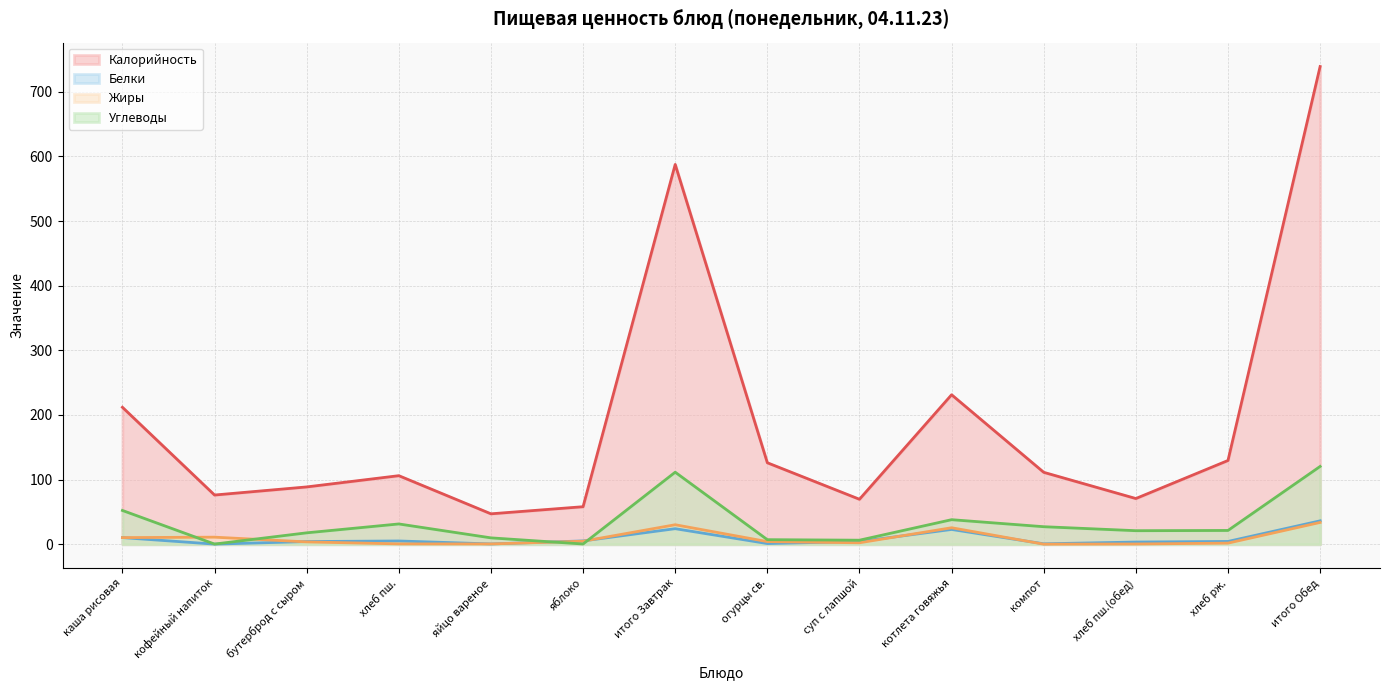

What is the label of the 5th point from the left?

яйцо вареное